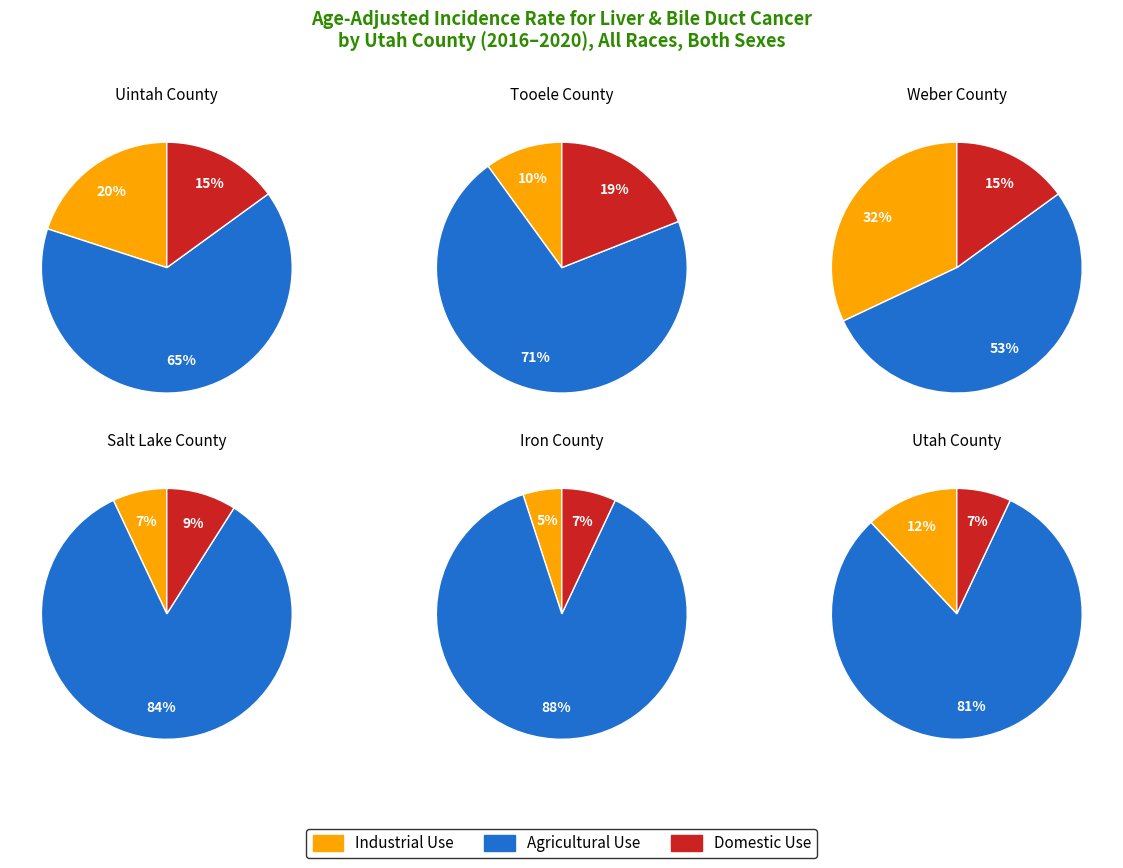

What percentage is the 3 slice, to the nearest percent?

12%